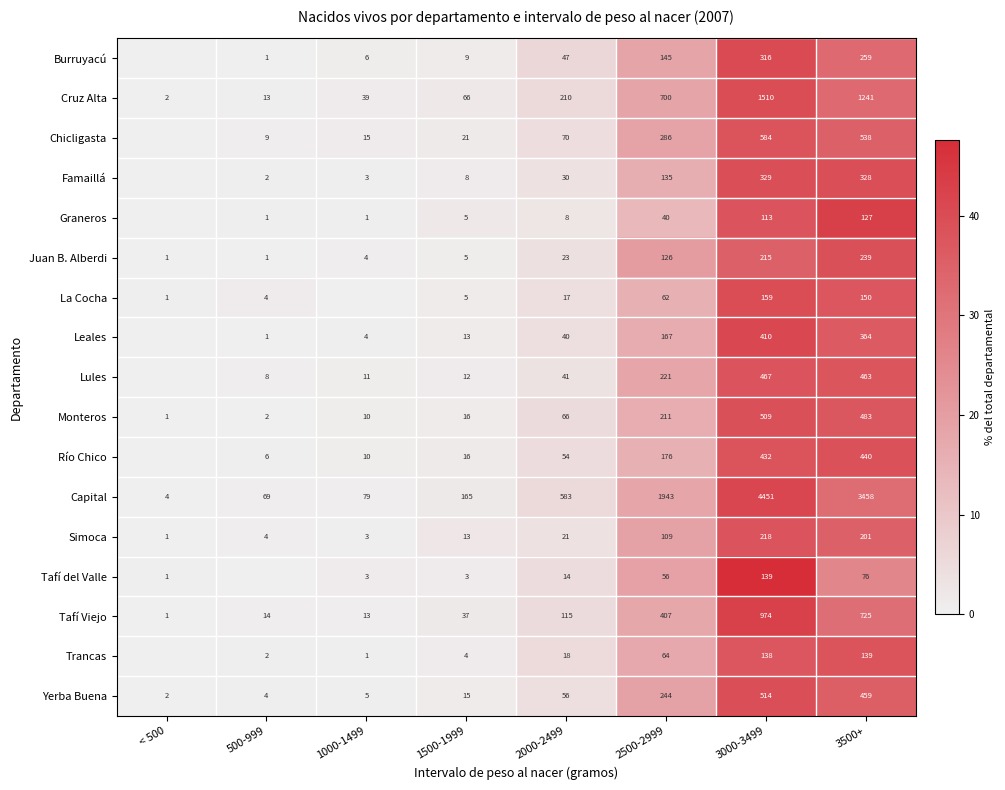

What is the difference between the maximum and second lowest values in the Tafí del Valle series?

47.3